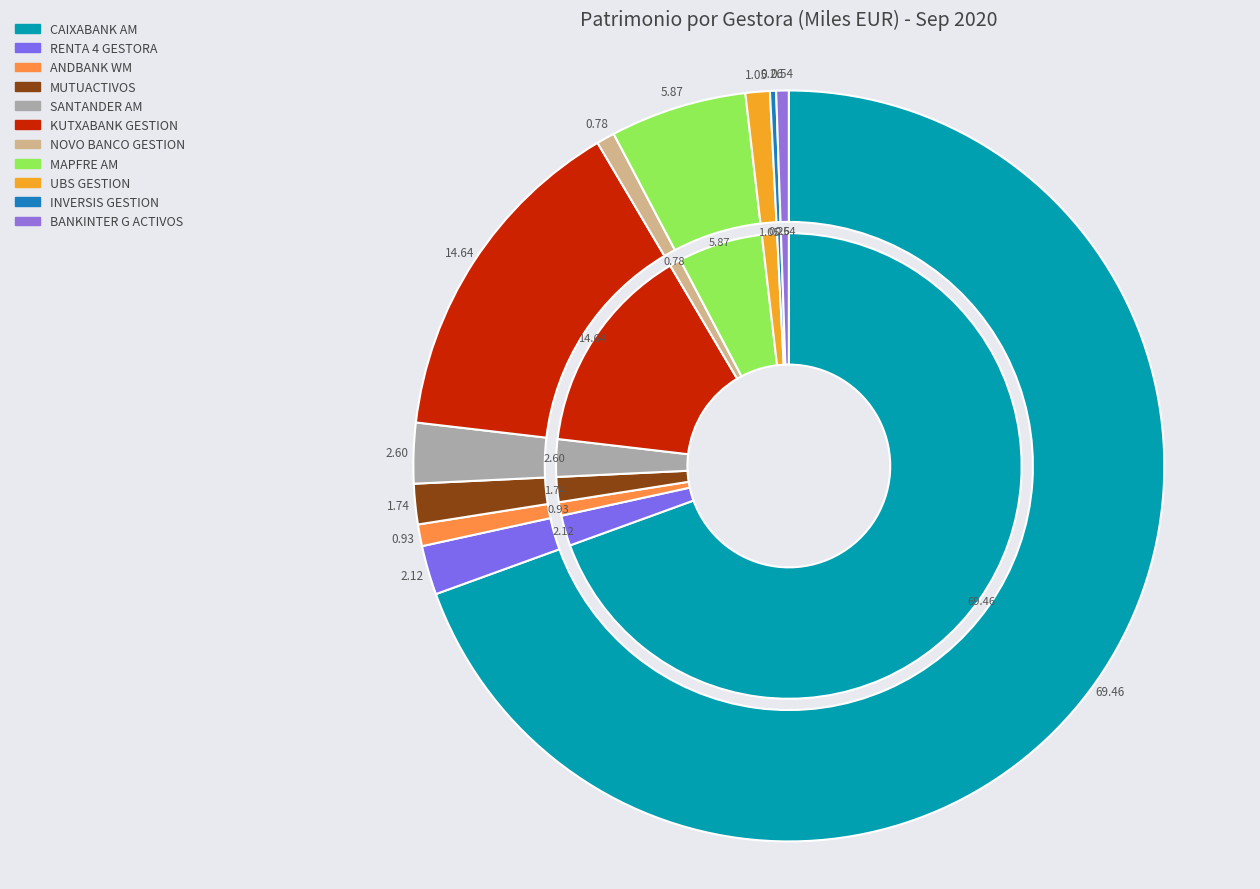

To the nearest percent, what is the combined percentage of INVERSIS GESTION and UBS GESTION?

1%